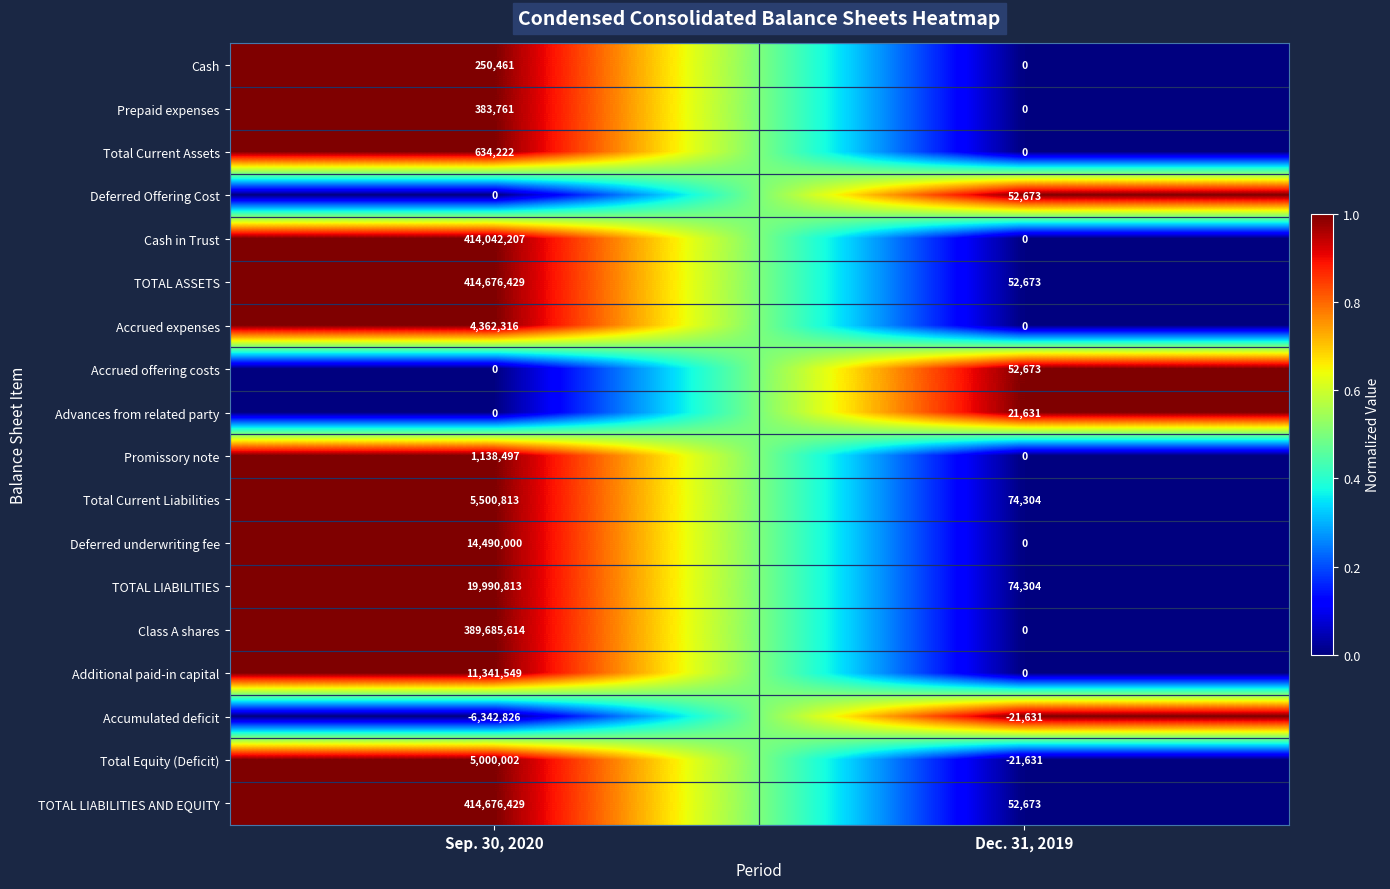

What is the spread (max minus min) of values at Dec. 31, 2019?

95935